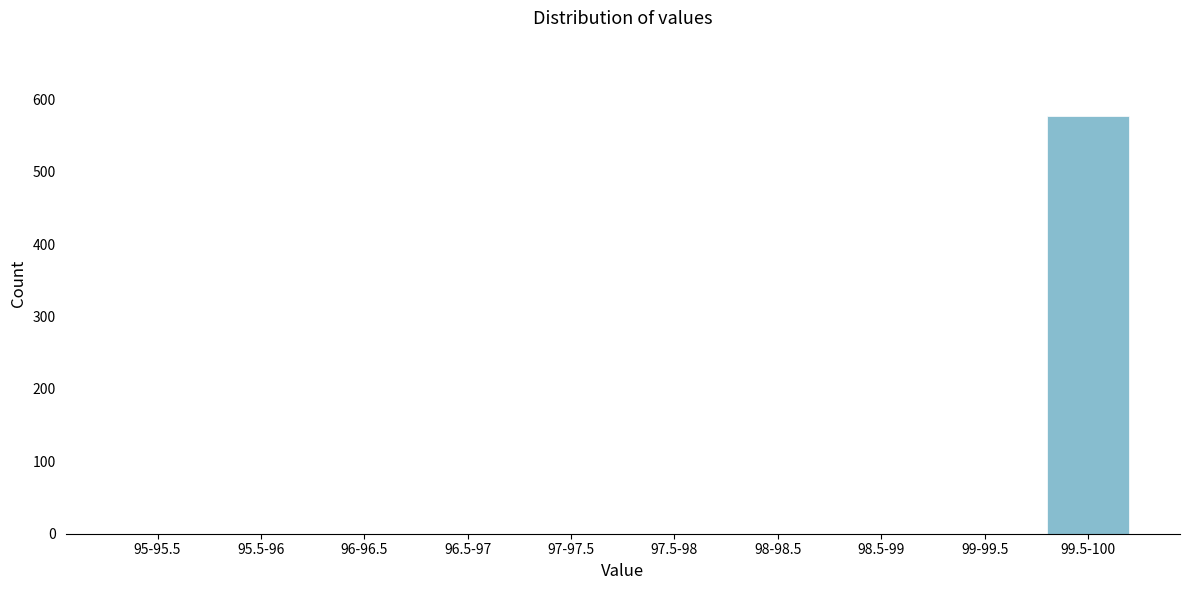

Which category has the highest value across all series?

99.5-100